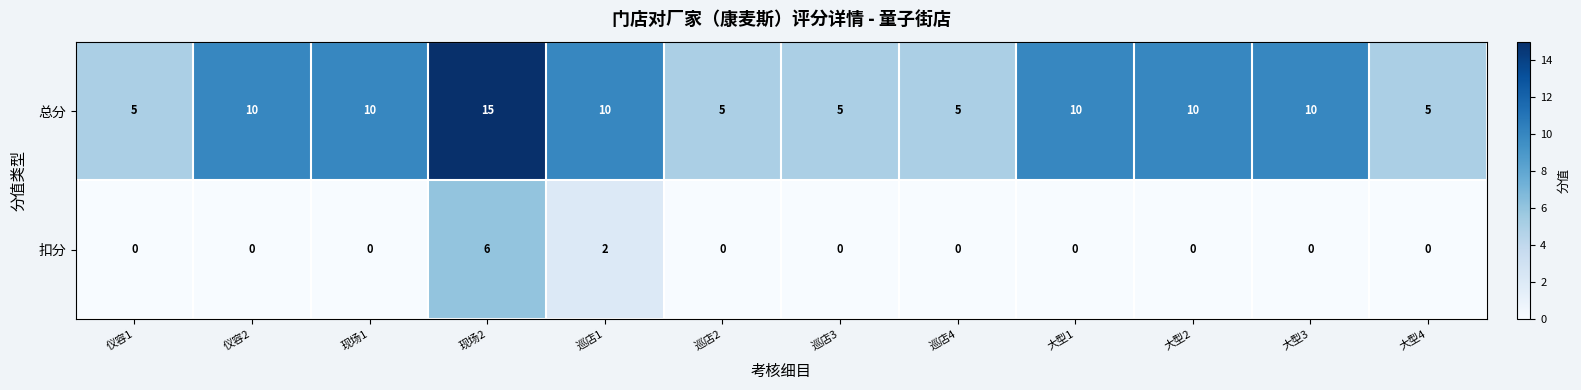

Which category has the highest value in the 扣分 series?

现场2